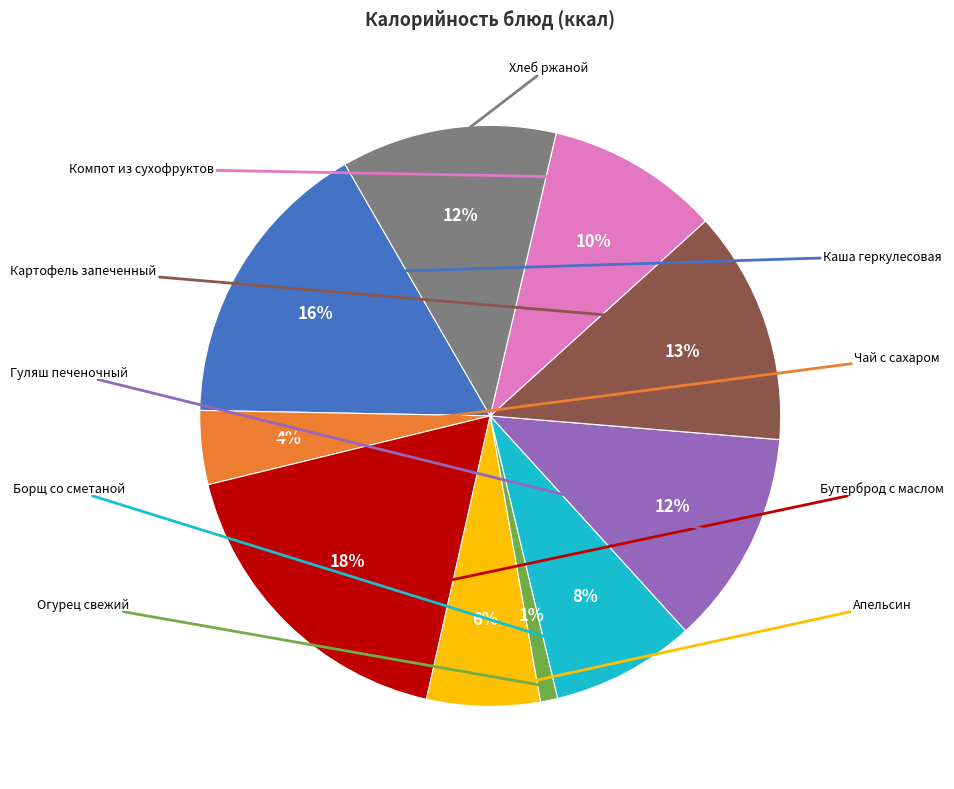

To the nearest percent, what is the difference between the largest and smallest slice percentages?

17%